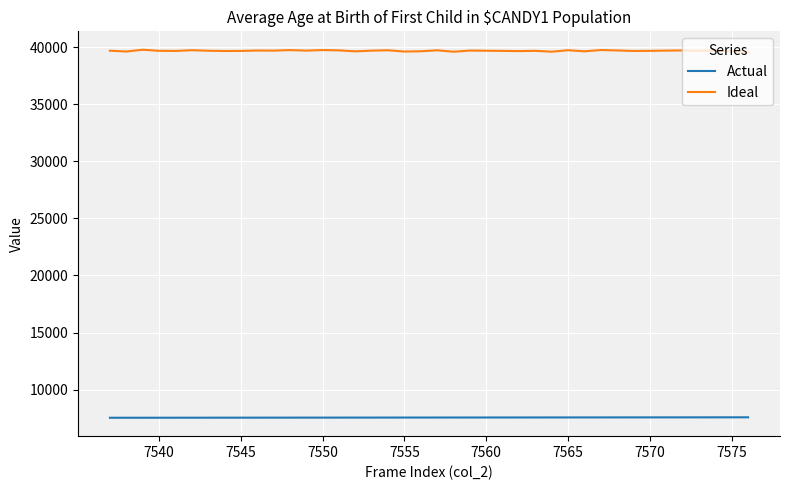

What is the highest value of the Actual series?

7576